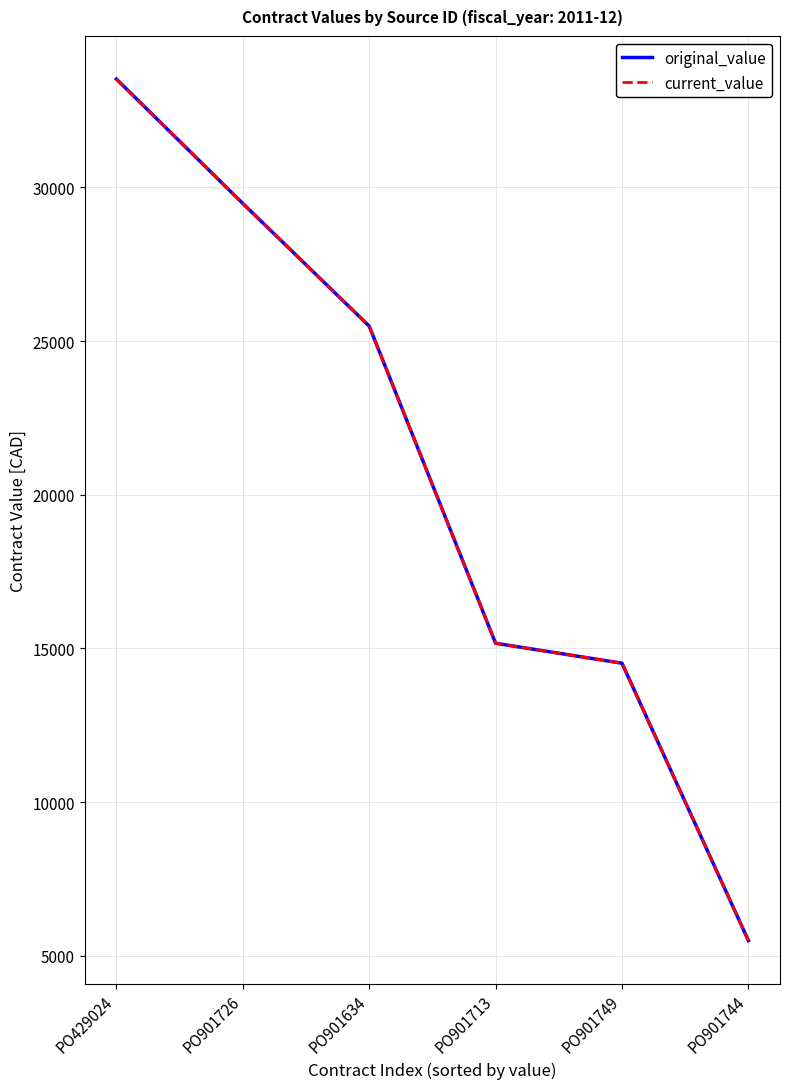

What is the label of the 2nd point from the right?

PO901749